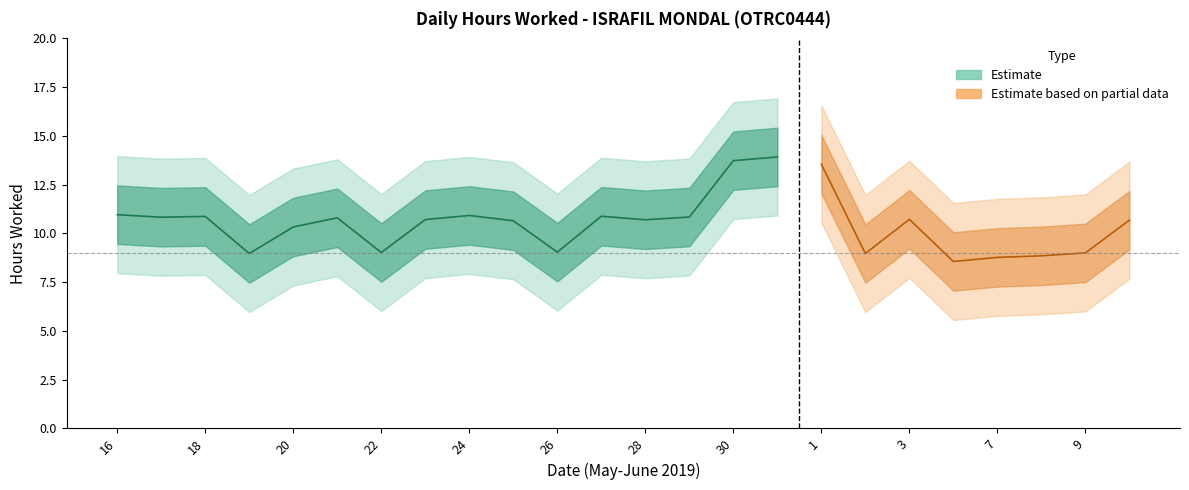

True or false: Upper bound and Lower bound intersect in this chart.

False